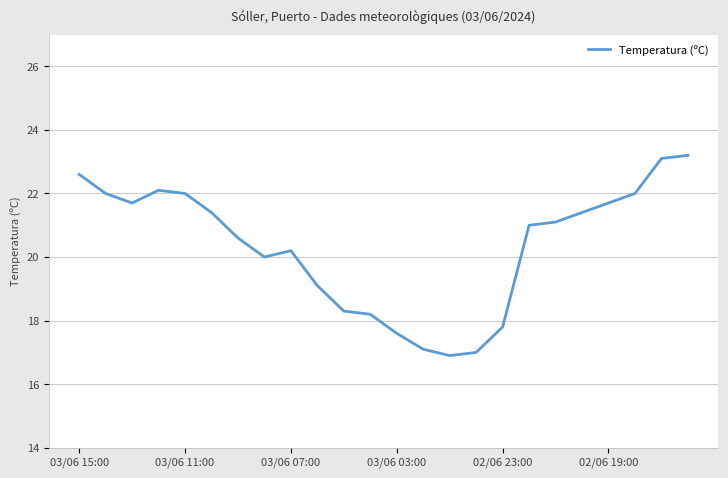

What is the smallest value displayed?

16.9